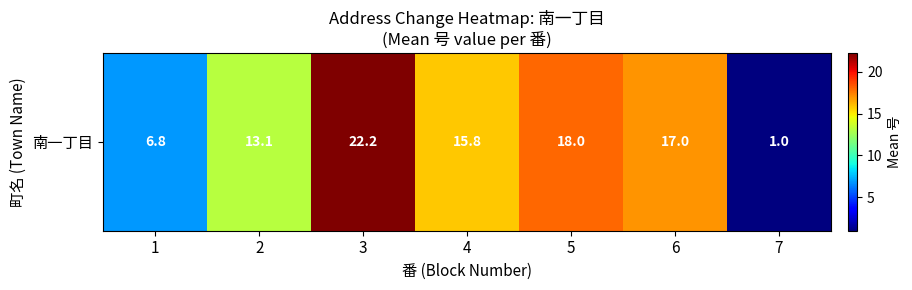

Which category has the lowest value across all series?

7